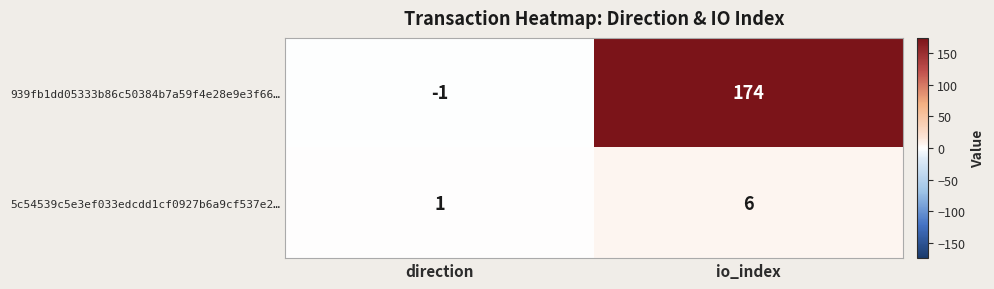

The value of 5c54539c5e3ef033edcdd1cf0927b6a9cf537e2… at io_index is 3. True or false?

False